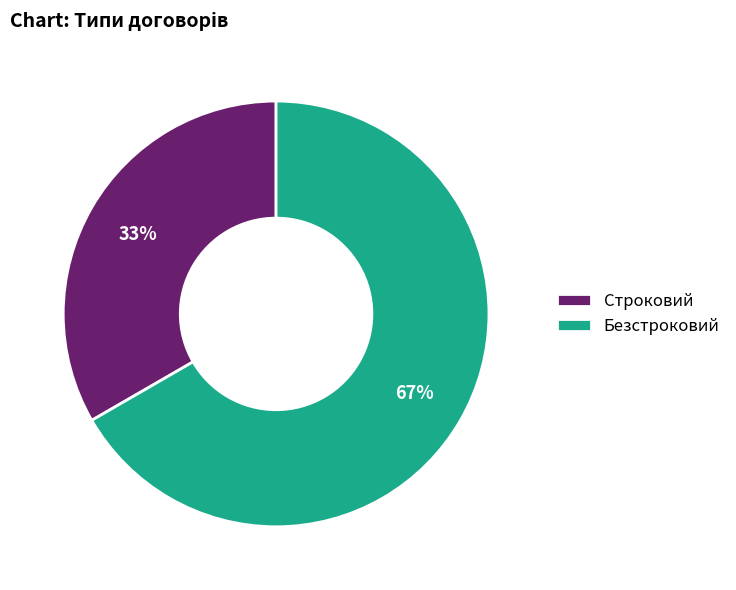

To the nearest percent, what is the combined percentage of Безстроковий and Строковий?

100%